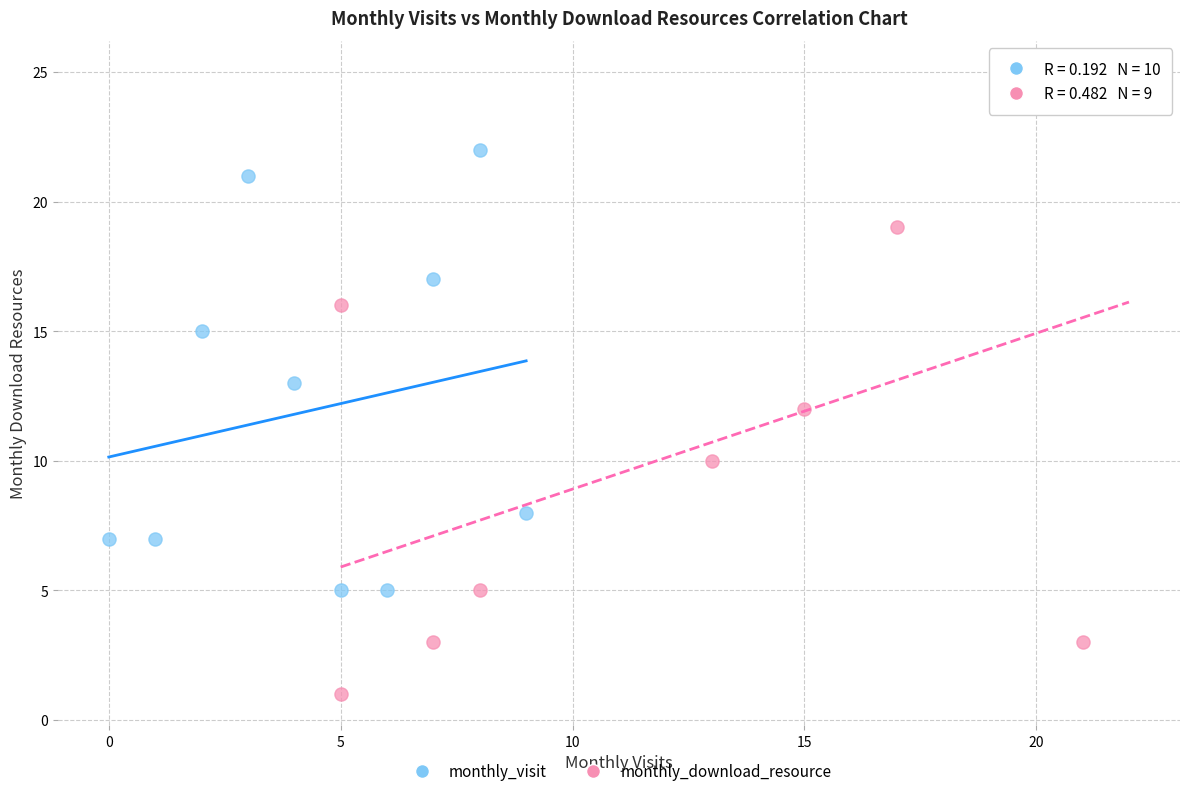

Which series has the largest Y range (max minus min)?

monthly_download_resource